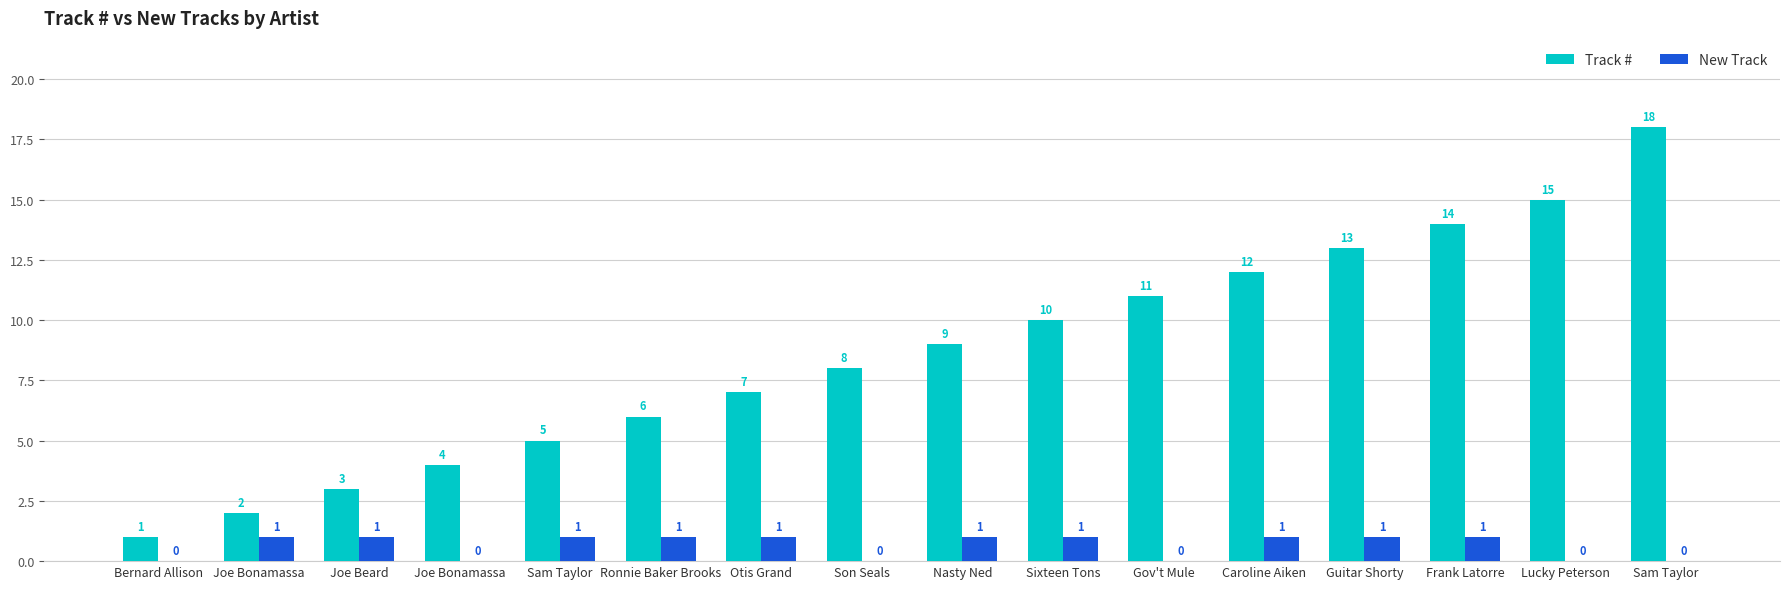

Which label corresponds to the largest value in the chart?

Sam Taylor